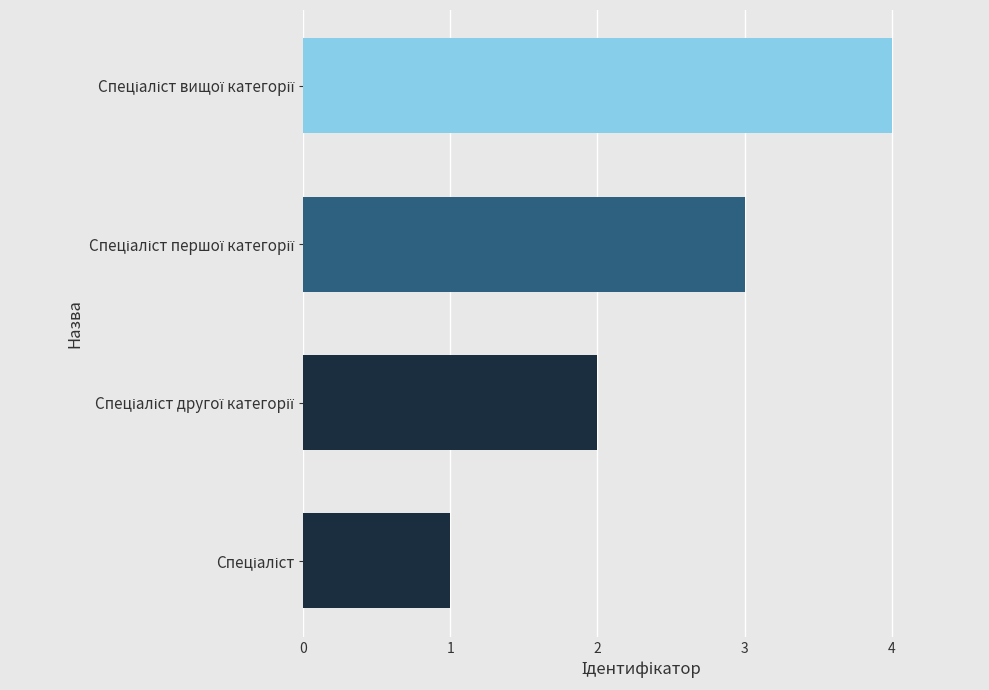

What is the greatest value displayed?

4